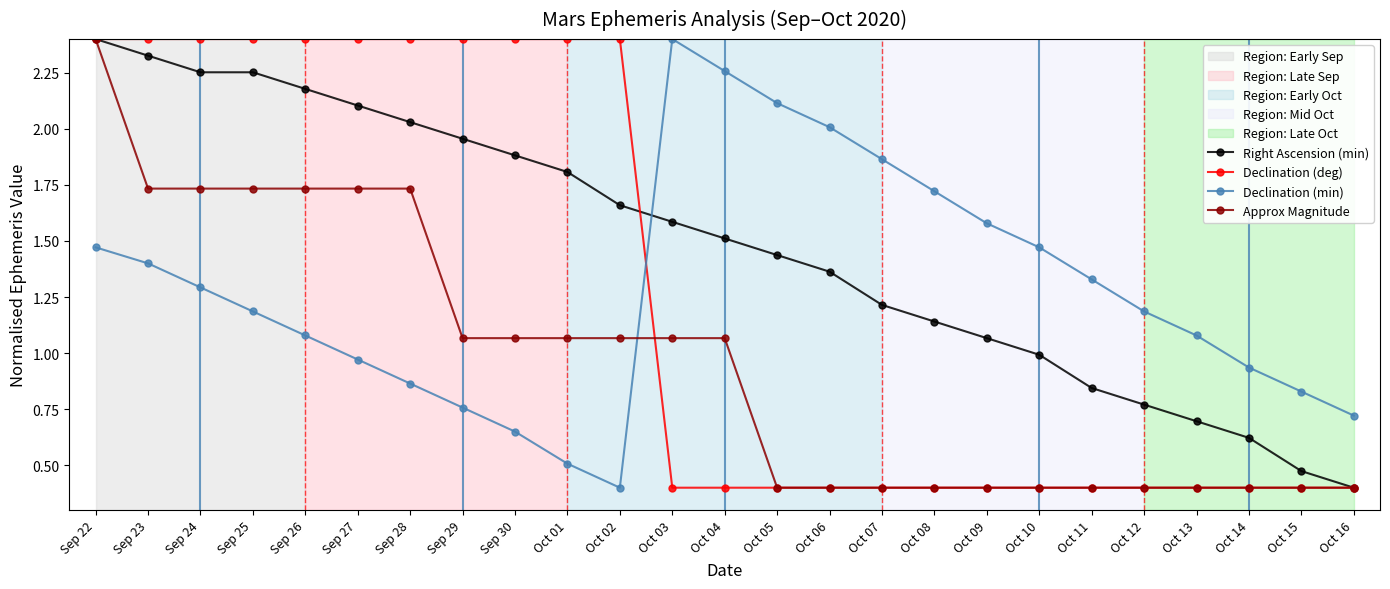

Is the value of Declination (min) at Oct 13 greater than the value of Declination (deg) at Oct 16?

Yes